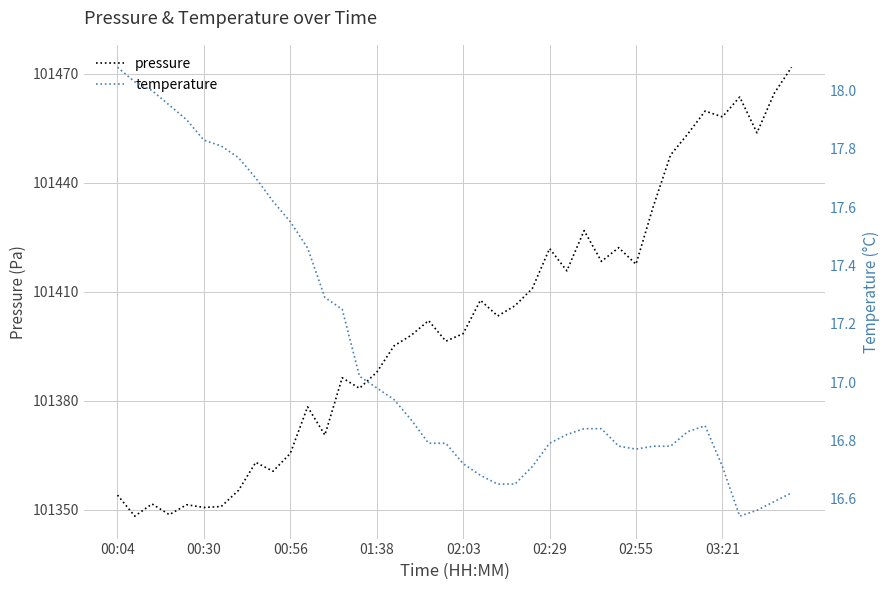

What is the minimum value for pressure?

101348.2